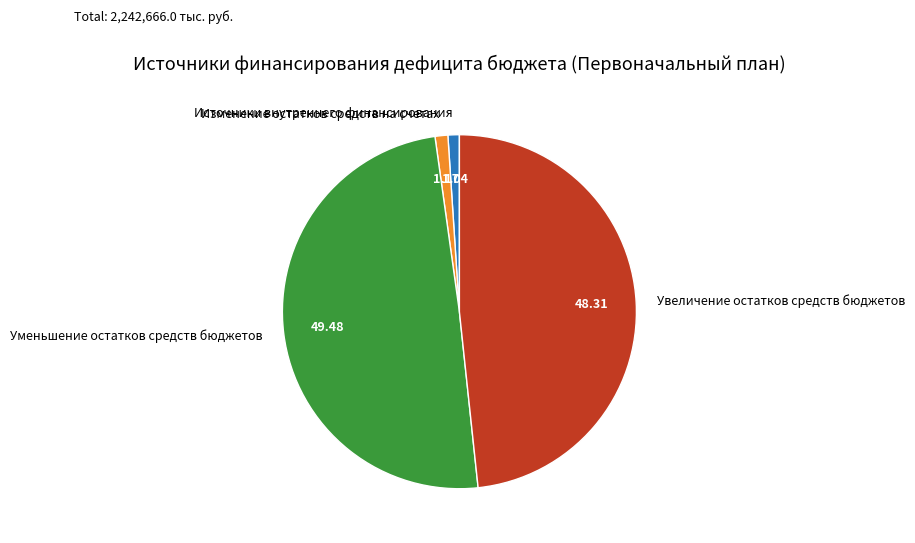

How many segments does this pie chart have?

4